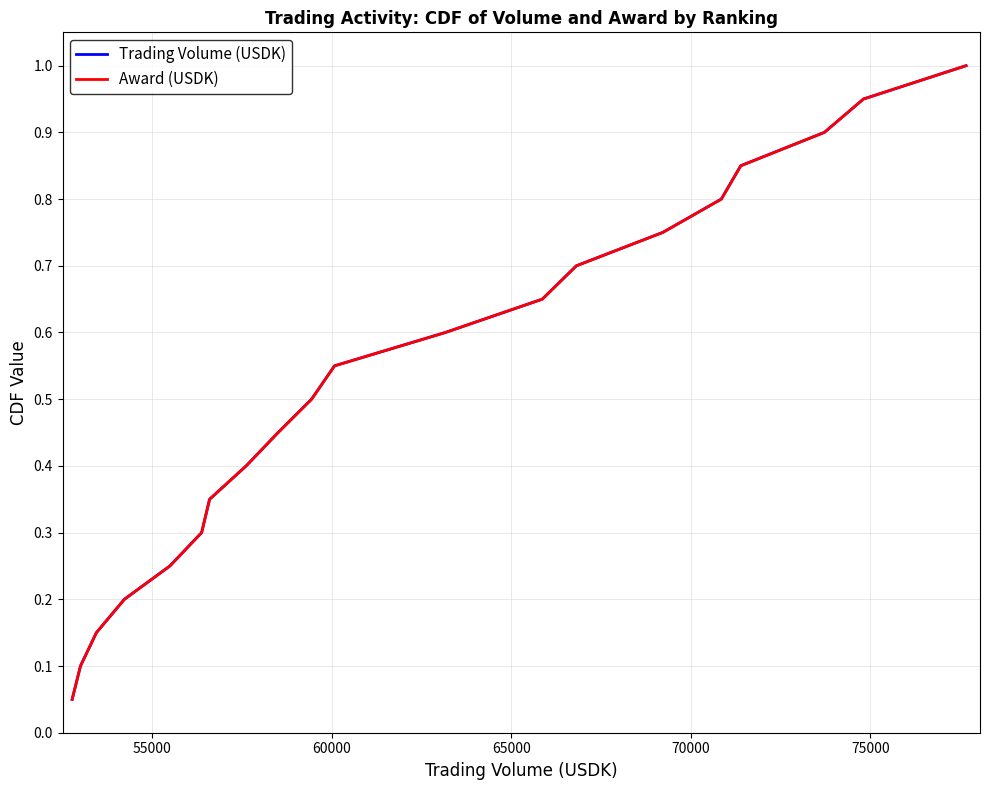

What is the maximum value for Trading Volume (USDK)?

1.0